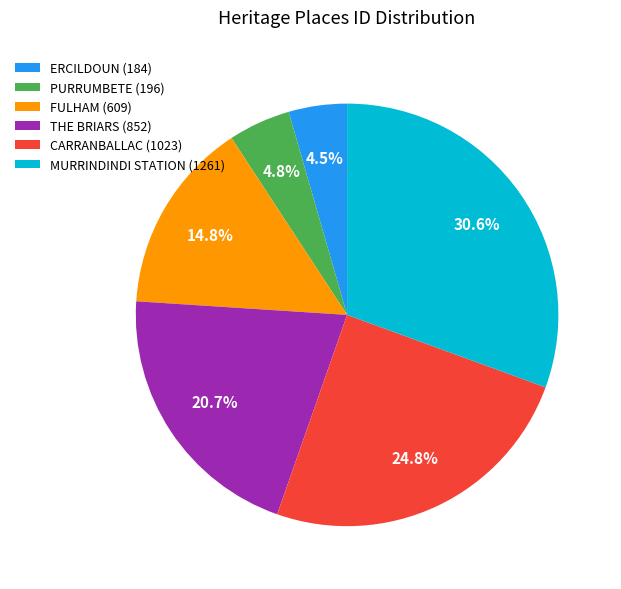

True or false: THE BRIARS accounts for 21% of the total.

True